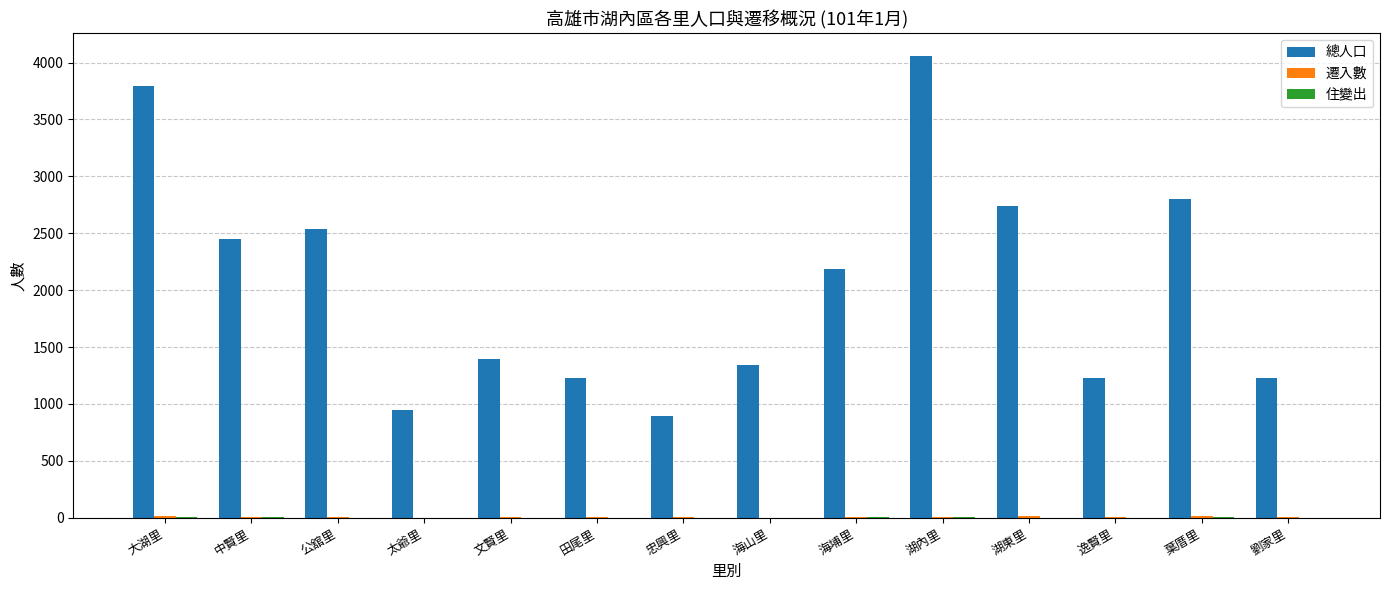

Which series has the largest total across all categories?

總人口